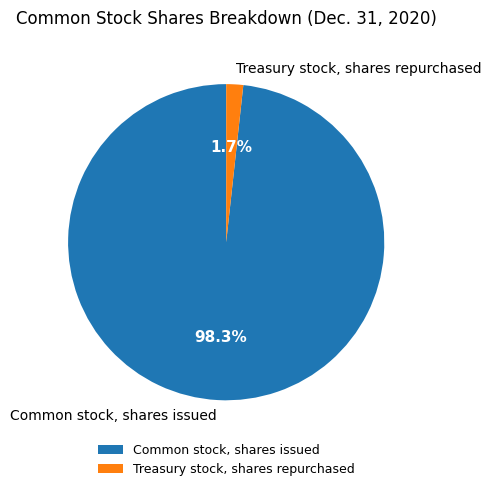

Between Treasury stock, shares repurchased and Common stock, shares issued, which is larger?

Common stock, shares issued